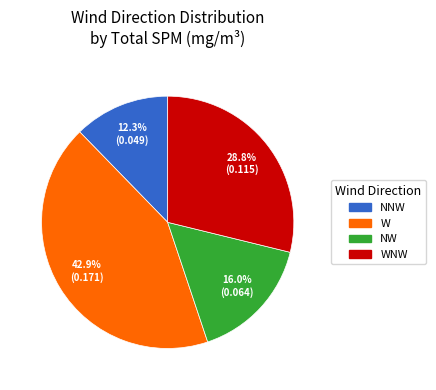

Does any single category account for the majority?

No